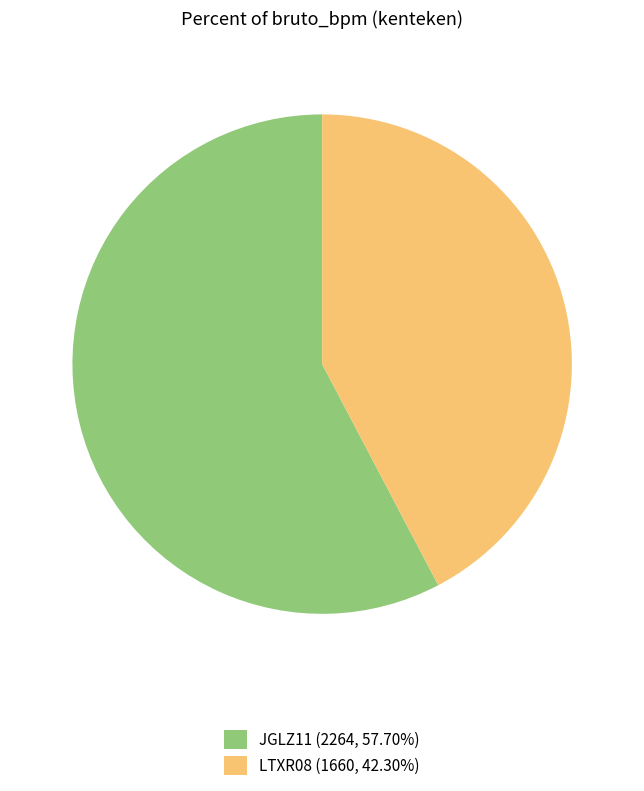

Do LTXR08 (1660, 42.30%) and JGLZ11 (2264, 57.70%) together represent more than half of the pie?

Yes